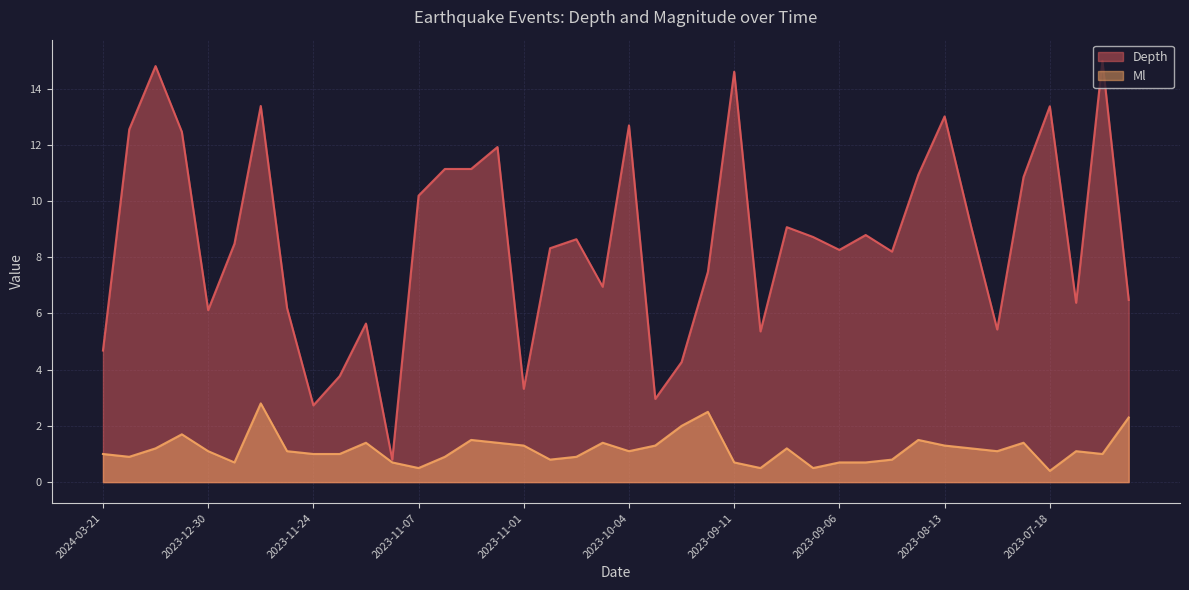

What is the total value across all series at 2023-09-13?

10.0